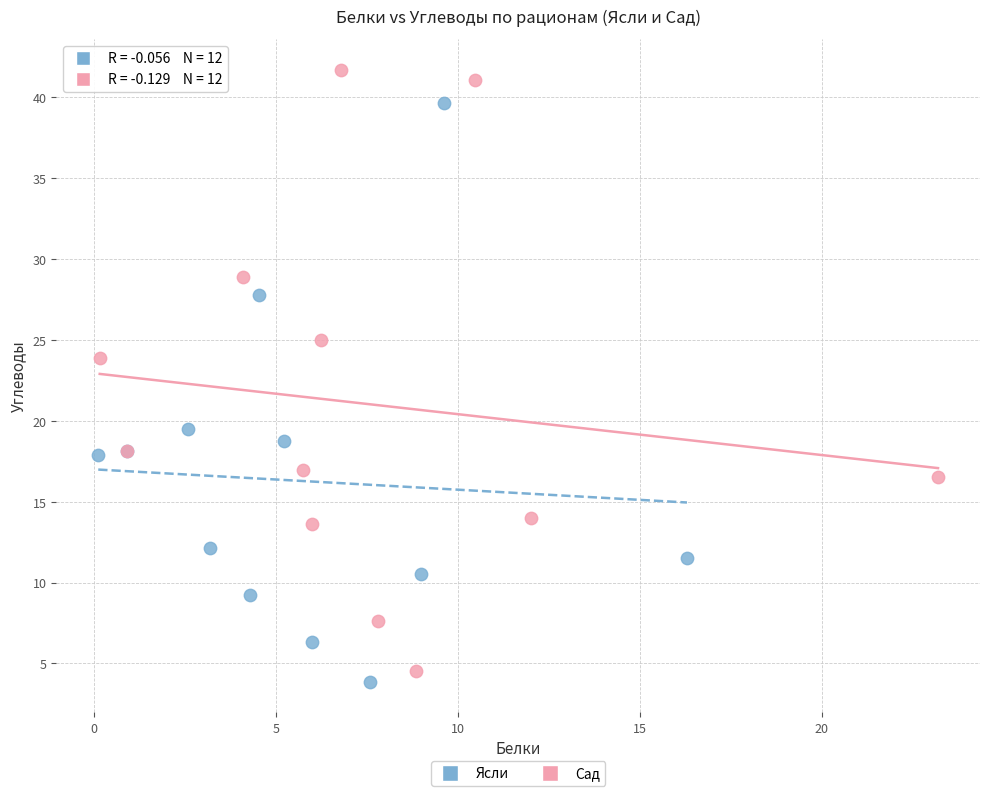

Which series has the widest spread of Y values?

Сад